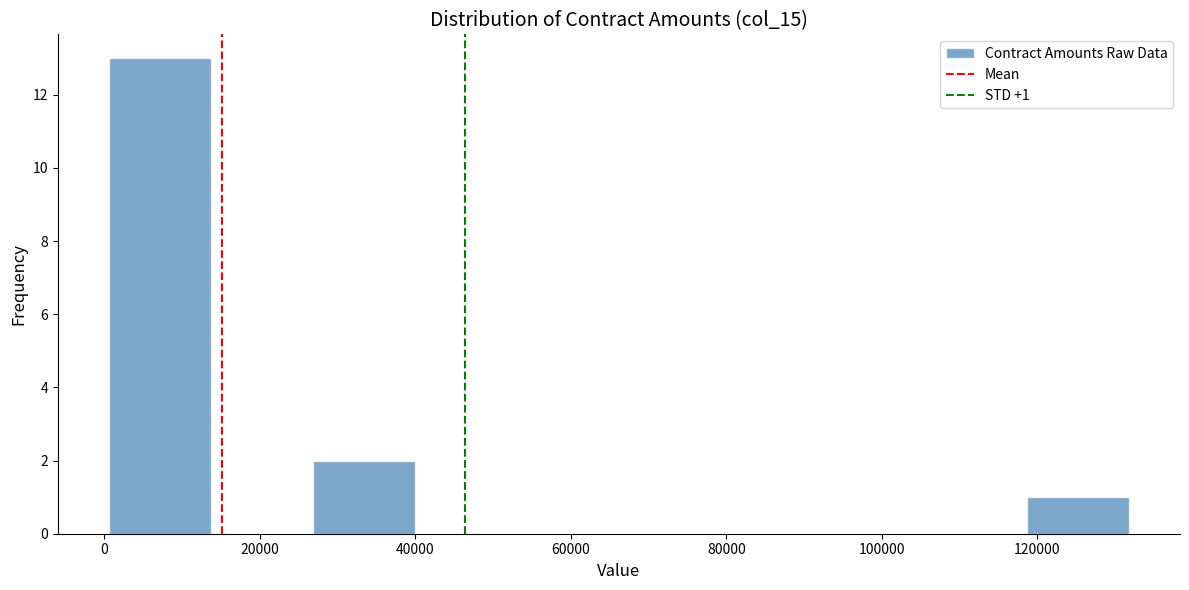

Which range on the x-axis has the tallest bar?

0 to 14000